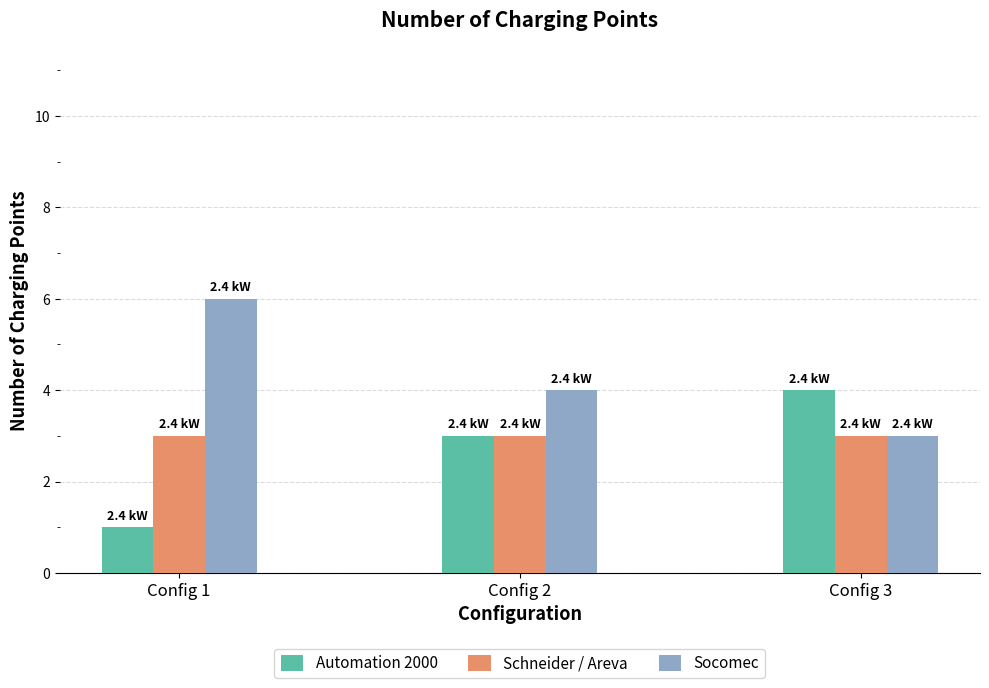

Rank the categories by Automation 2000 value from highest to lowest.

Config 3, Config 2, Config 1